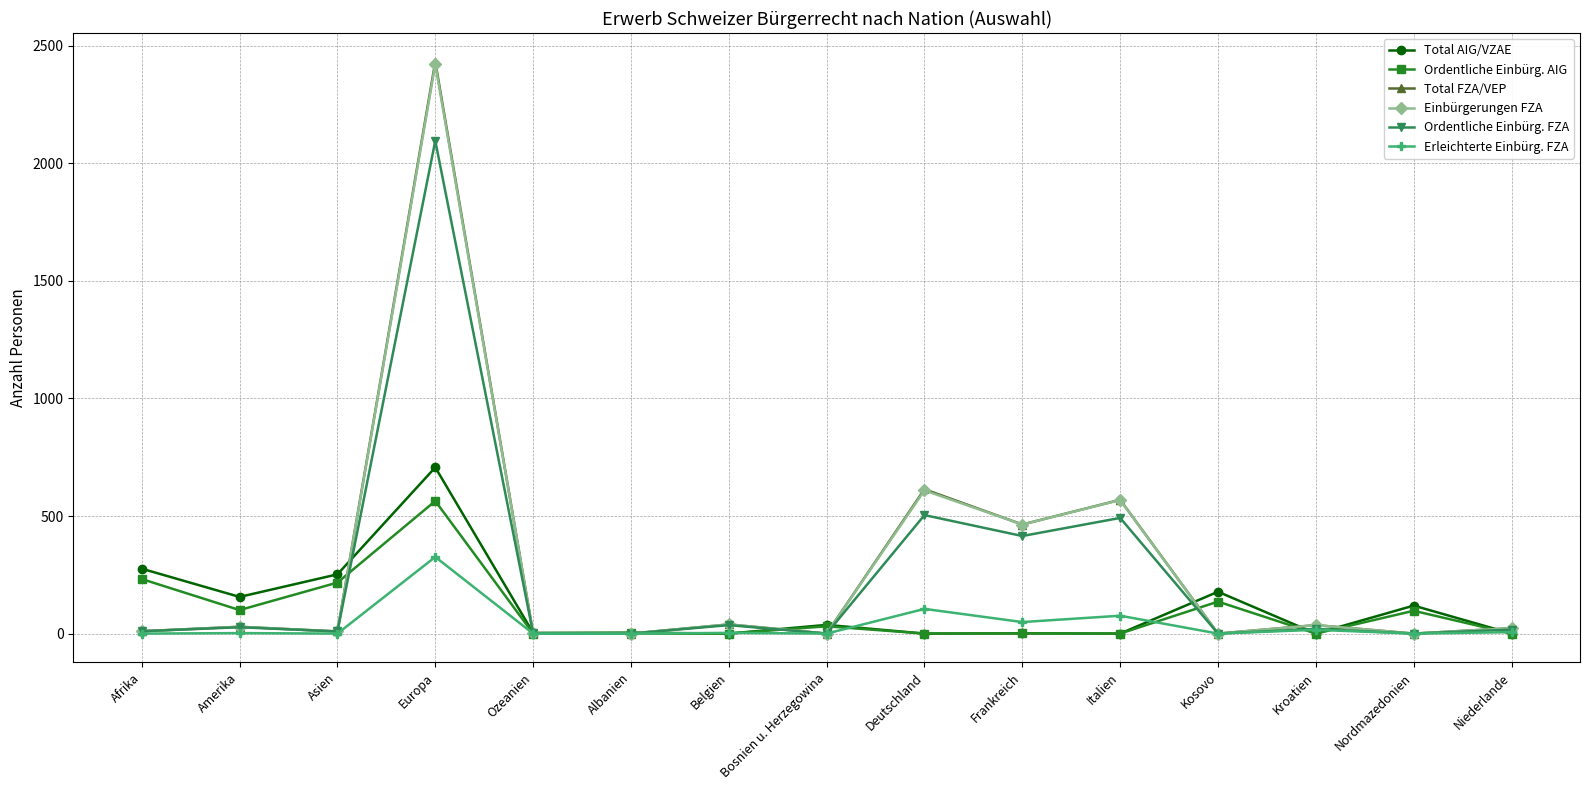

What is the total value across all series at Nordmazedonien?

216